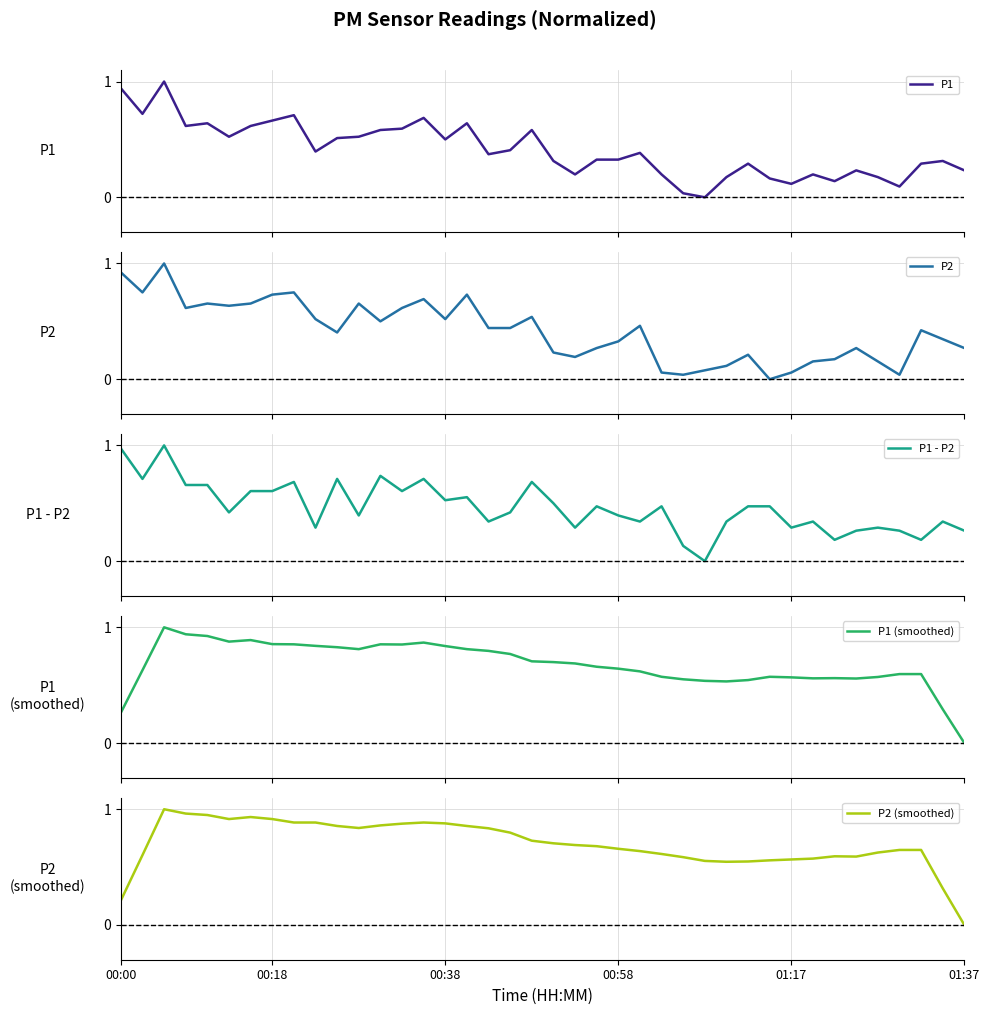

How many positive values does the P1 - P2 series have?

39